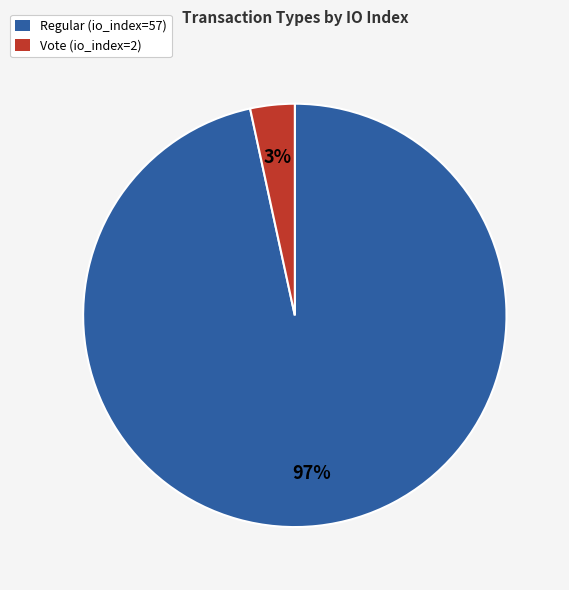

The Vote (io_index=2) slice represents 3% of the pie. True or false?

True